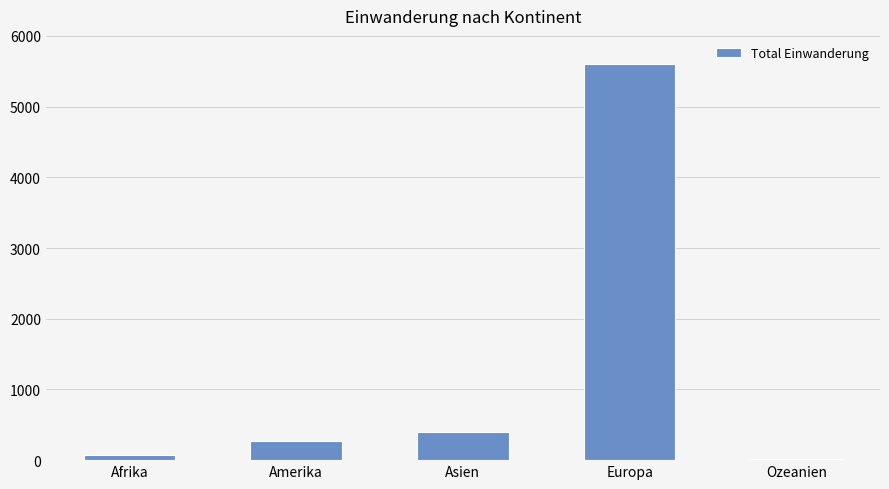

What is the label of the 5th bar from the right?

Afrika